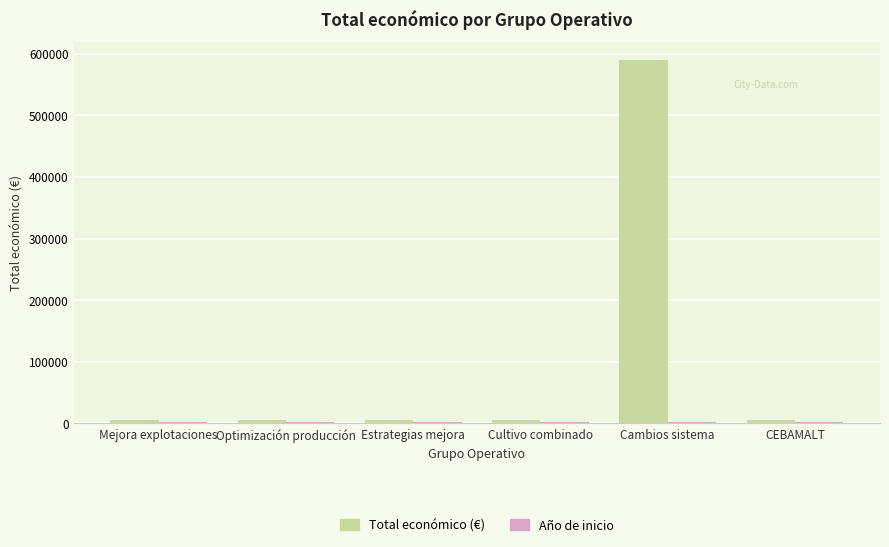

At which category is the sum across all series the highest?

Cambios sistema